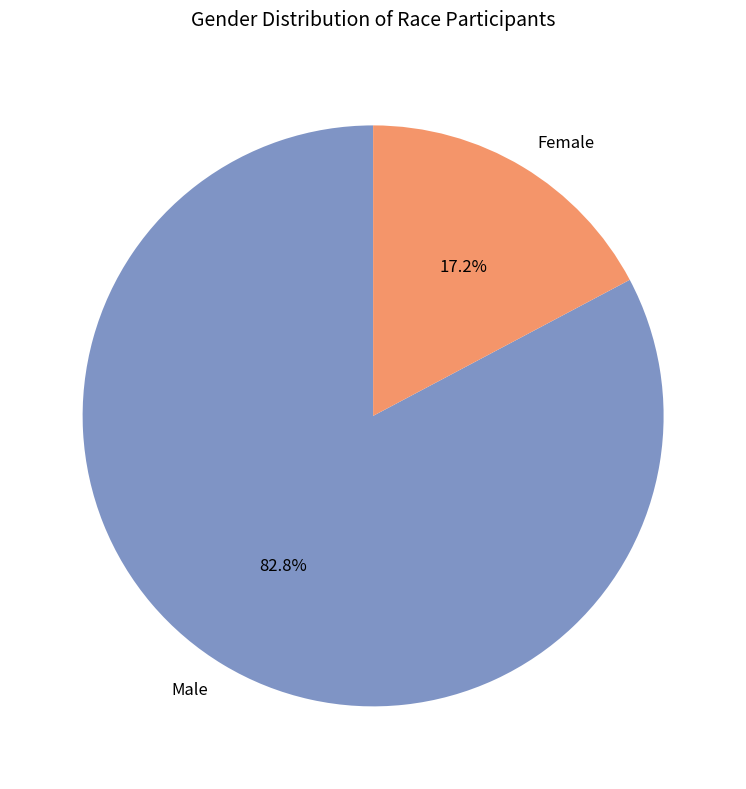

Which slice is the smallest?

Female